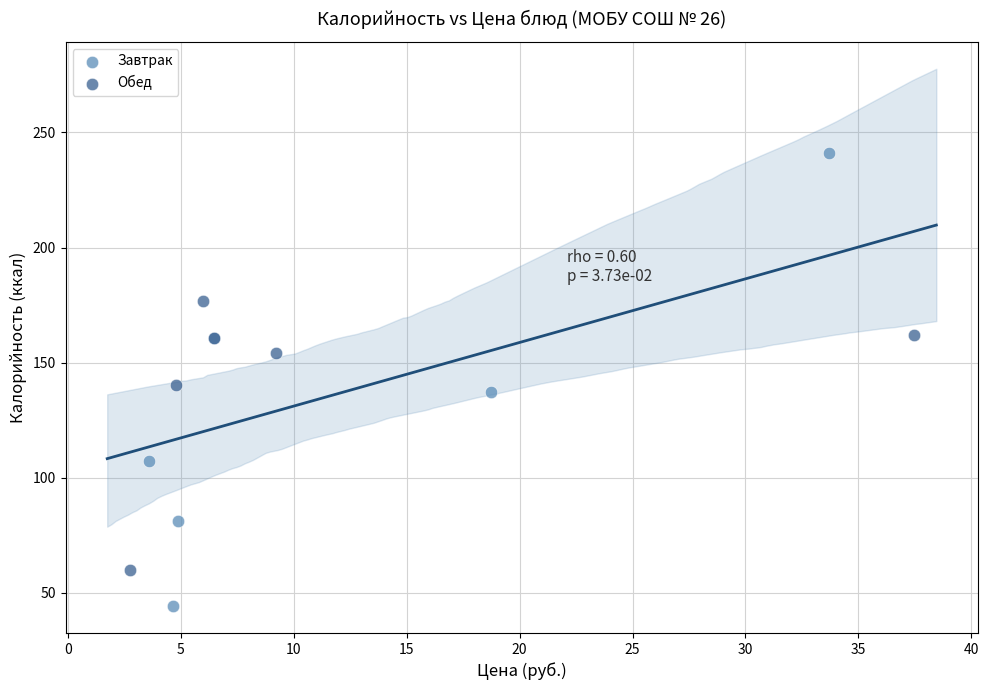

Which series contains the highest Y value?

Завтрак